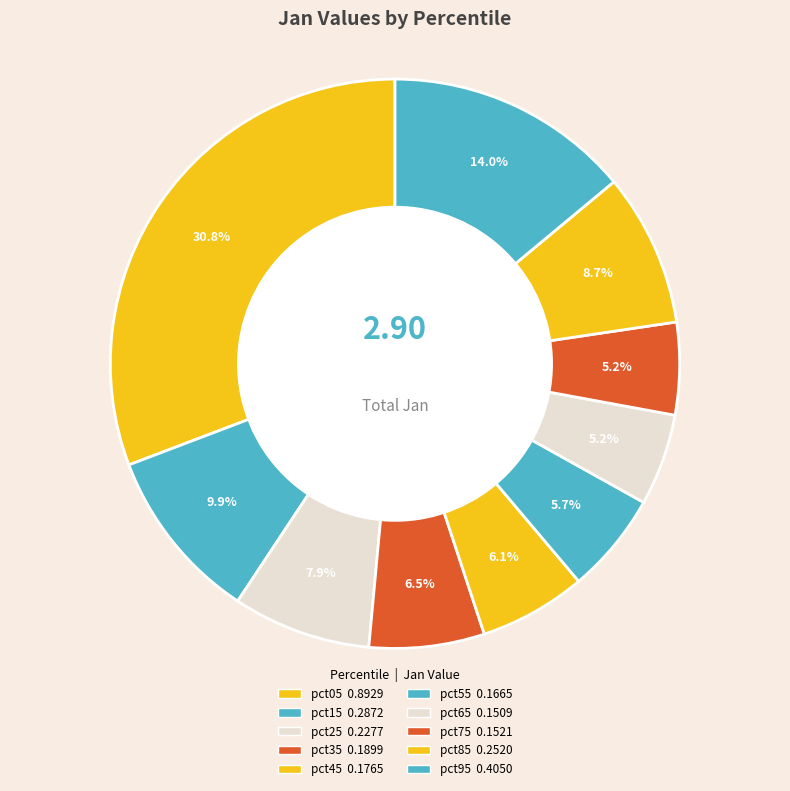

How many segments does this pie chart have?

10